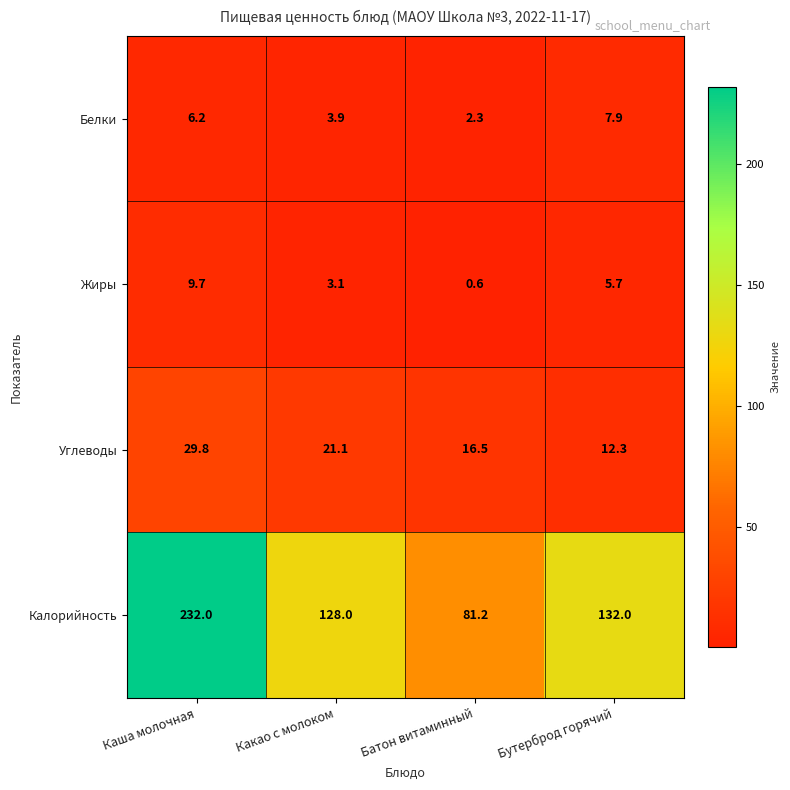

What is the minimum value shown in the chart?

0.6